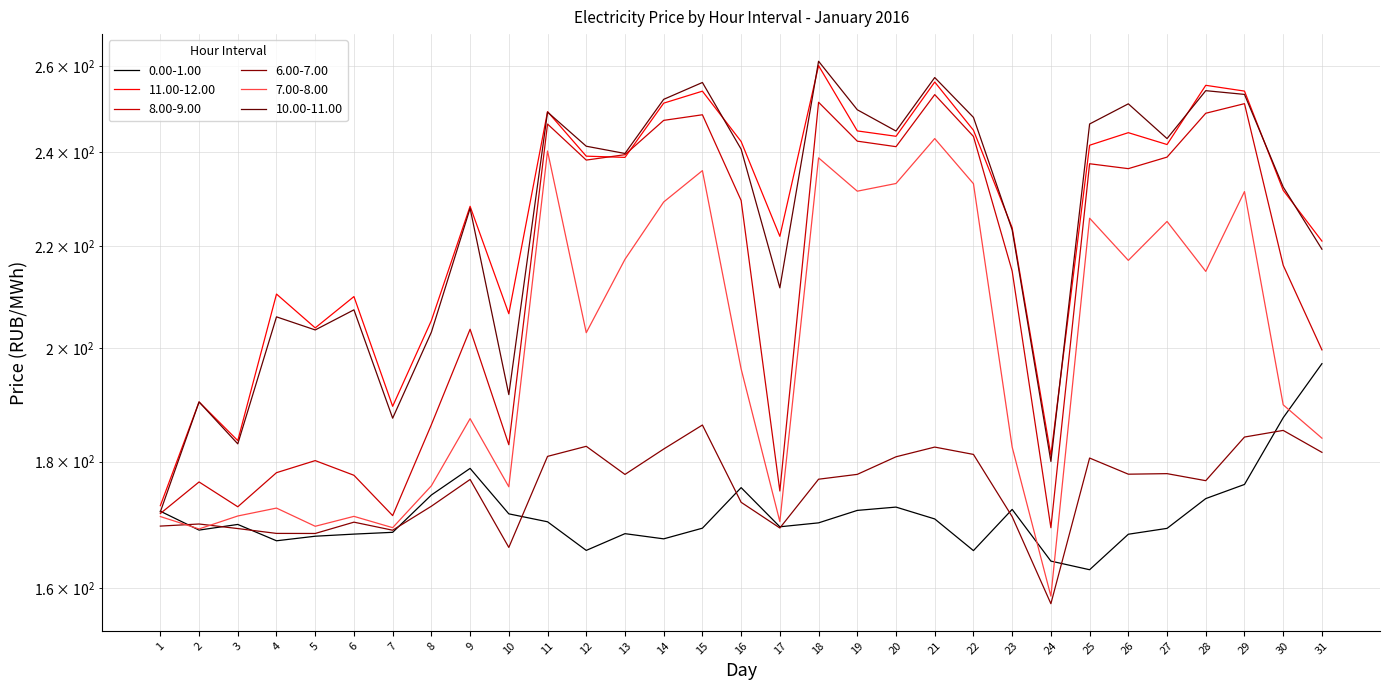

What are all the series names shown in the legend?

0.00-1.00, 11.00-12.00, 8.00-9.00, 6.00-7.00, 7.00-8.00, 10.00-11.00